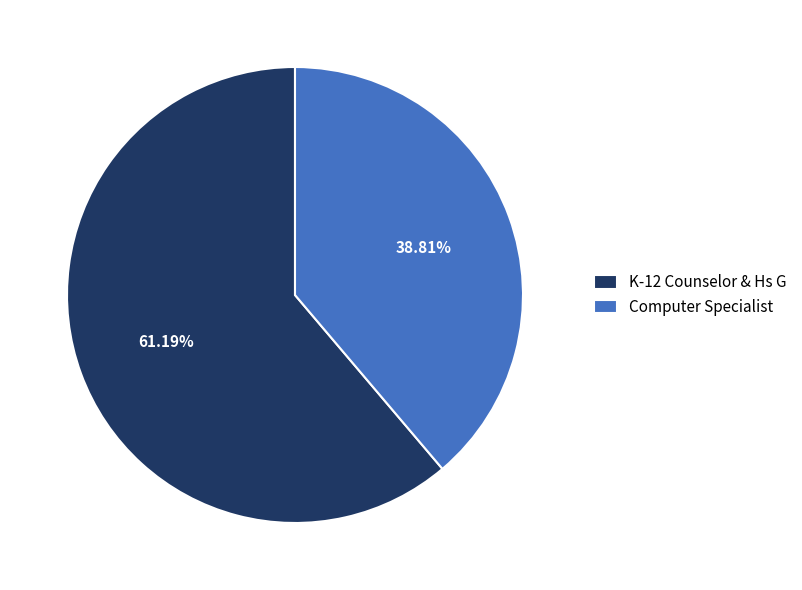

Do K-12 Counselor & Hs G and Computer Specialist together represent more than half of the pie?

Yes